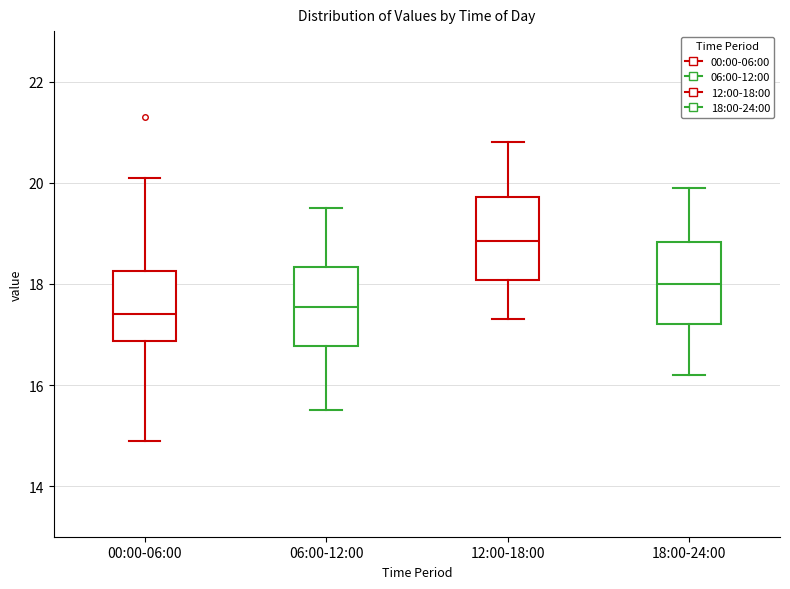

Reading left to right, read every box against the y-axis: the position of its median line, the range the box covers, and the ends of its whiskers. The values are not printed on the chart, so give them approximately, as read against the axis.

00:00-06:00: median 17.4, box 16.8 to 18.2, whiskers 15.0 to 20.2
06:00-12:00: median 17.6, box 16.8 to 18.4, whiskers 15.6 to 19.6
12:00-18:00: median 18.8, box 18.0 to 19.8, whiskers 17.4 to 20.8
18:00-24:00: median 18.0, box 17.2 to 18.8, whiskers 16.2 to 20.0